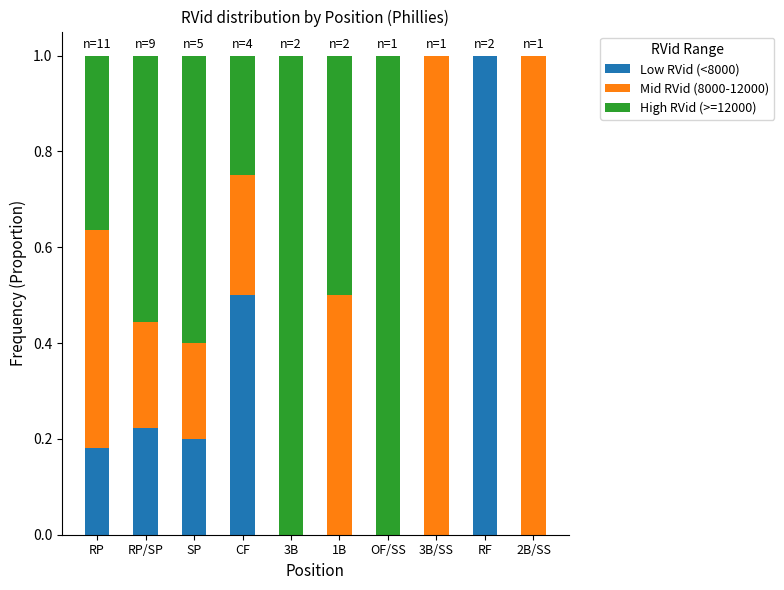

Are the bars horizontal?

No